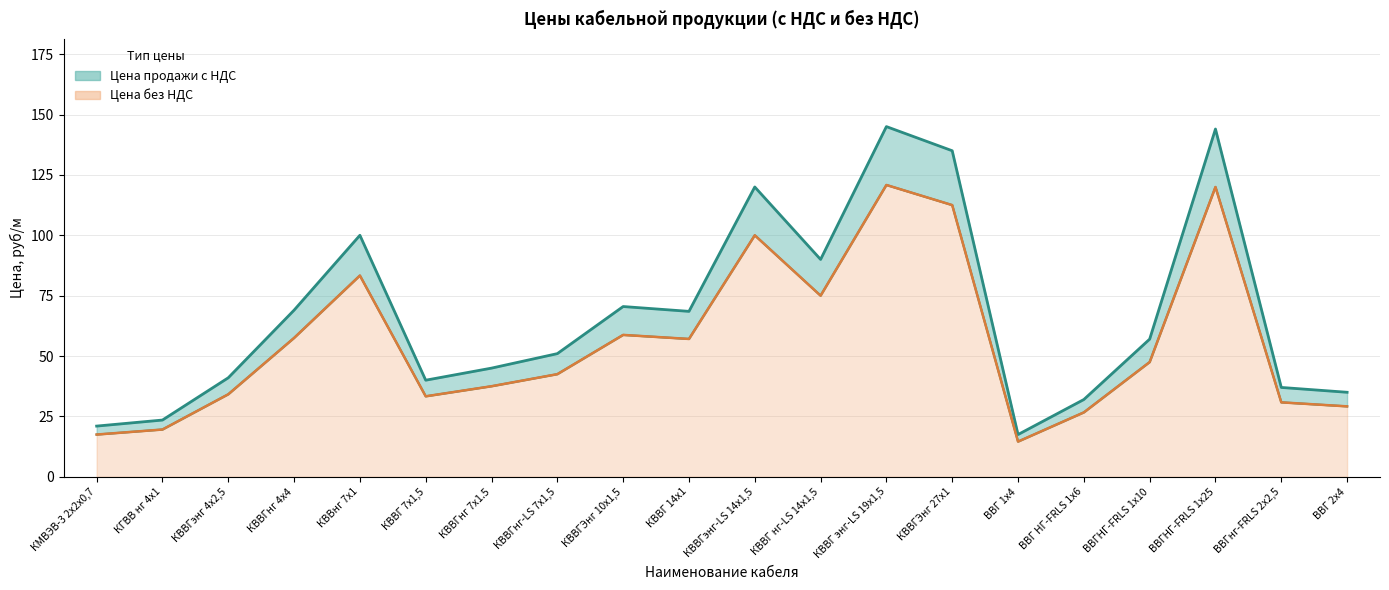

Does the chart display data point markers on the line(s)?

No